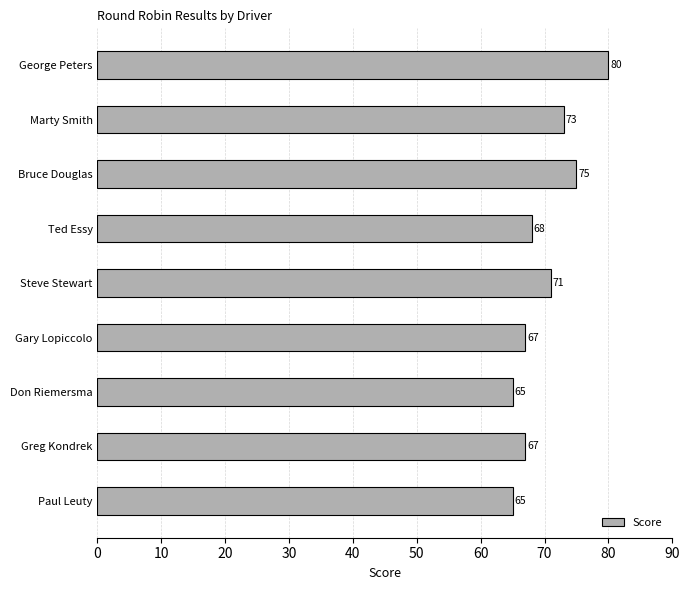

What is the maximum value shown in the chart?

80